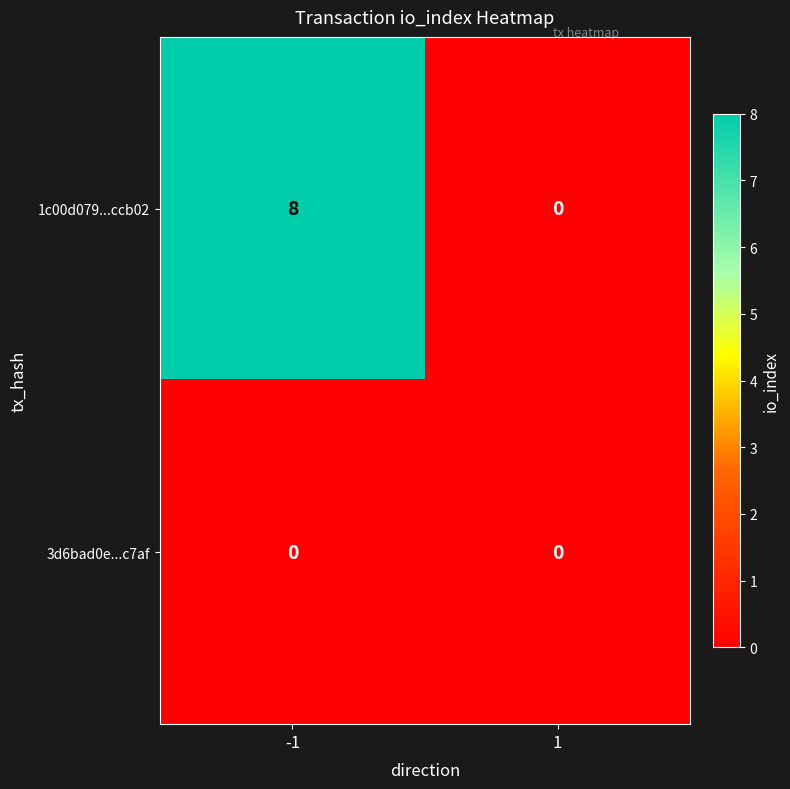

List the series in order of their overall mean, highest first.

1c00d079...ccb02, 3d6bad0e...c7af